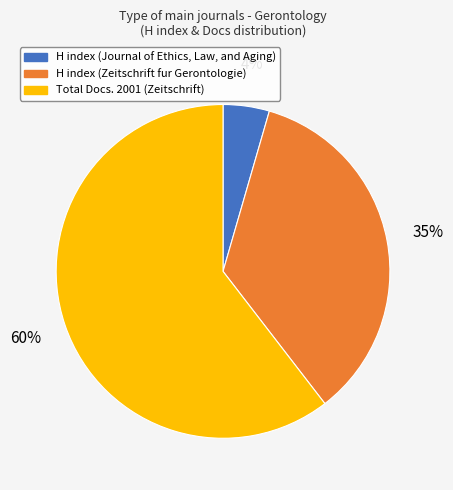

Which has a higher value, H index (Journal of Ethics, Law, and Aging) or H index (Zeitschrift fur Gerontologie)?

H index (Zeitschrift fur Gerontologie)